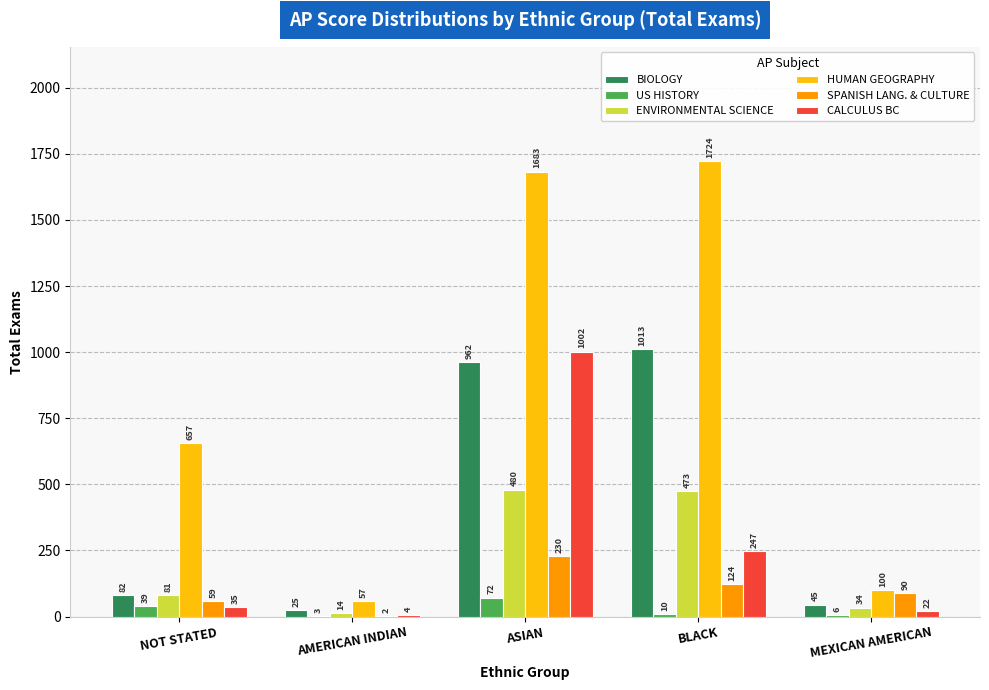

Reading left to right, transcribe all the data shown in this chart.

BIOLOGY: NOT STATED=82	AMERICAN INDIAN=25	ASIAN=962	BLACK=1013	MEXICAN AMERICAN=45
US HISTORY: NOT STATED=39	AMERICAN INDIAN=3	ASIAN=72	BLACK=10	MEXICAN AMERICAN=6
ENVIRONMENTAL SCIENCE: NOT STATED=81	AMERICAN INDIAN=14	ASIAN=480	BLACK=473	MEXICAN AMERICAN=34
HUMAN GEOGRAPHY: NOT STATED=657	AMERICAN INDIAN=57	ASIAN=1683	BLACK=1724	MEXICAN AMERICAN=100
SPANISH LANG. & CULTURE: NOT STATED=59	AMERICAN INDIAN=2	ASIAN=230	BLACK=124	MEXICAN AMERICAN=90
CALCULUS BC: NOT STATED=35	AMERICAN INDIAN=4	ASIAN=1002	BLACK=247	MEXICAN AMERICAN=22